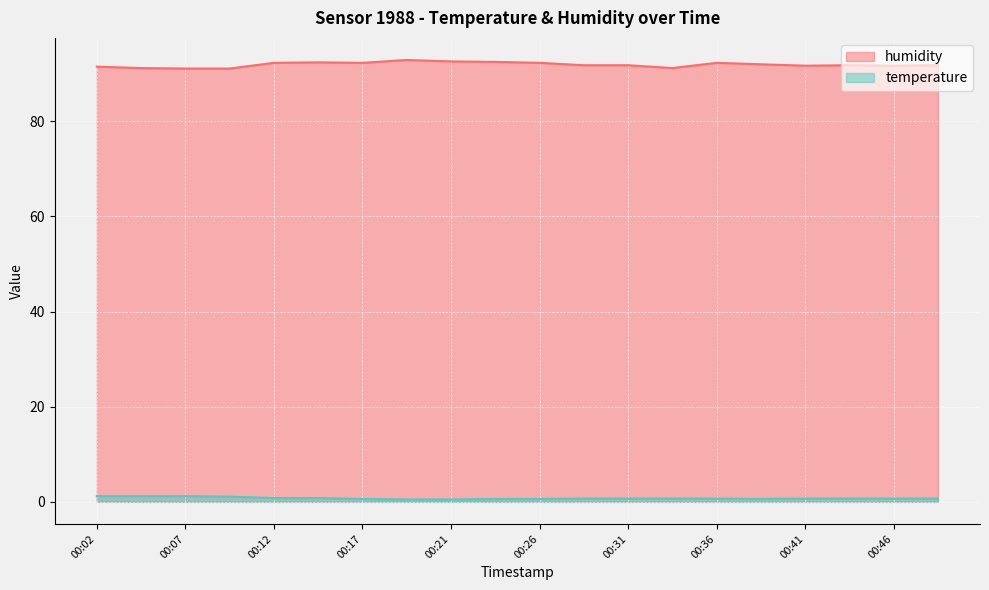

Count the number of data series in this chart.

2